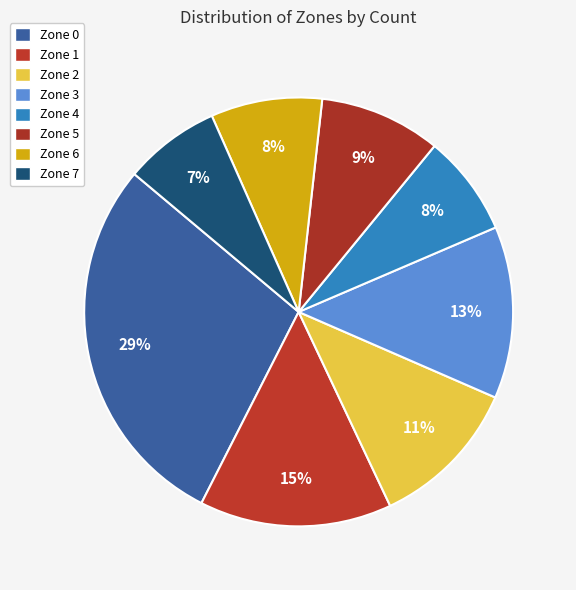

How many slices are in this pie chart?

8